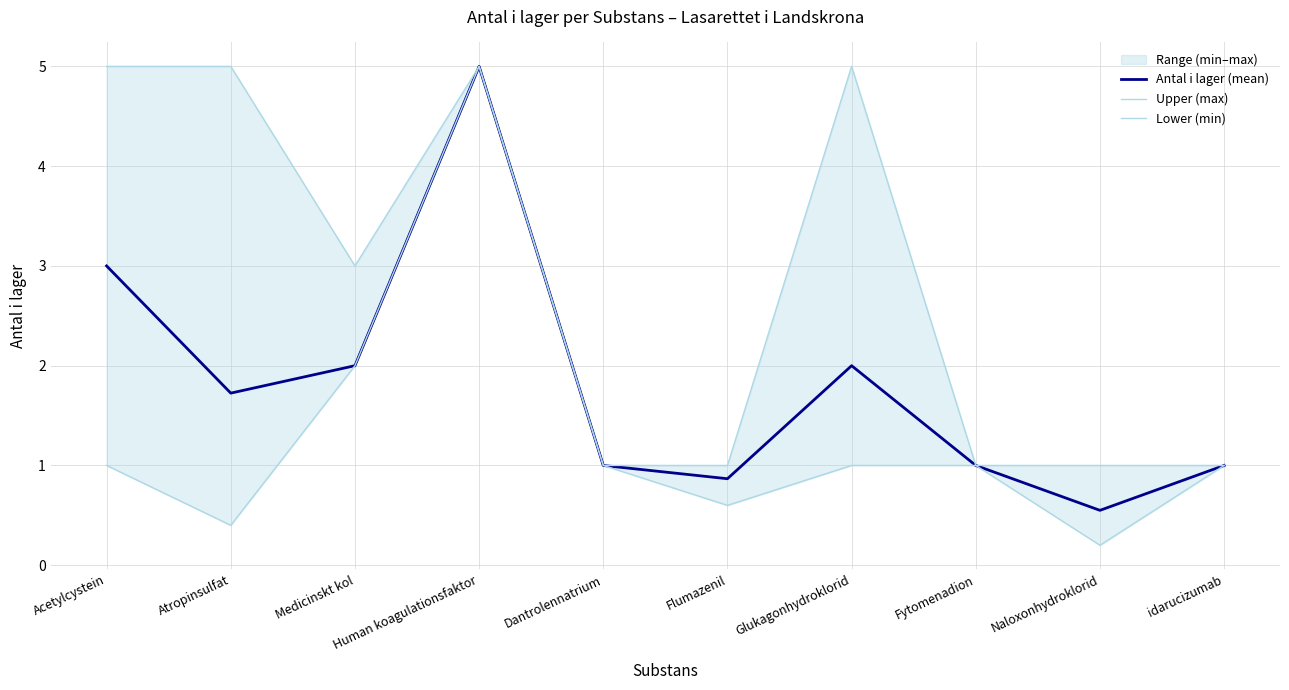

True or false: Lower (min) and Antal i lager (mean) cross at least once.

False